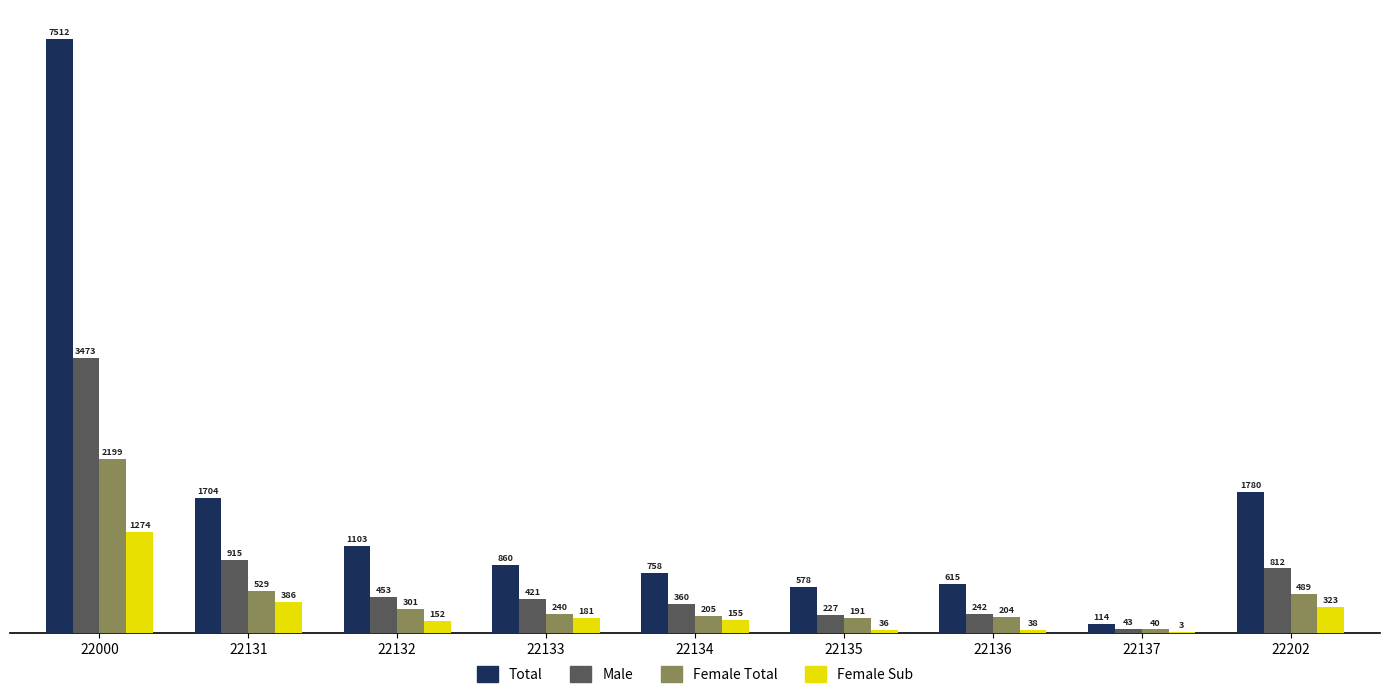

At which category is the sum across all series the highest?

22000